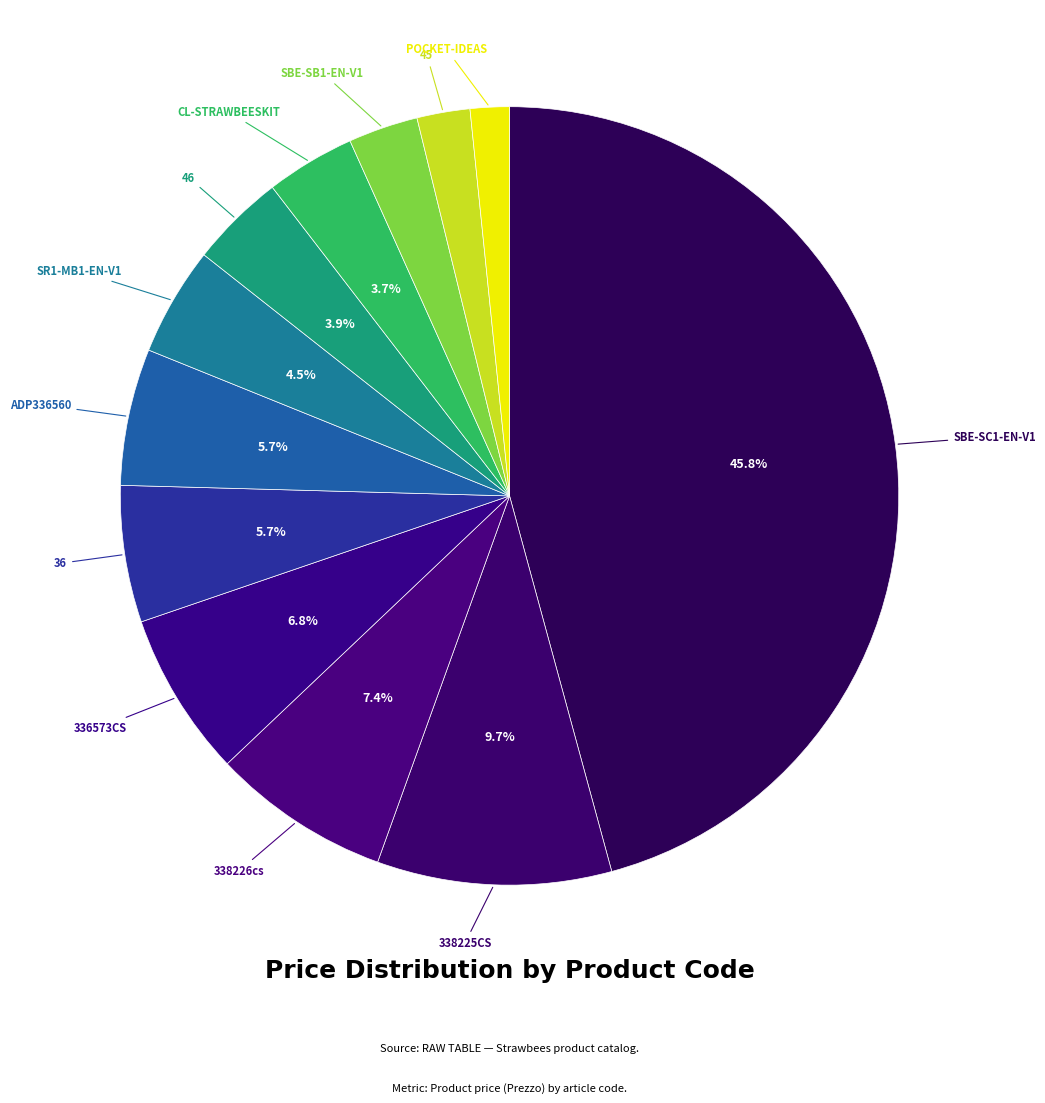

Between 338225CS and SBE-SB1-EN-V1, which is larger?

338225CS